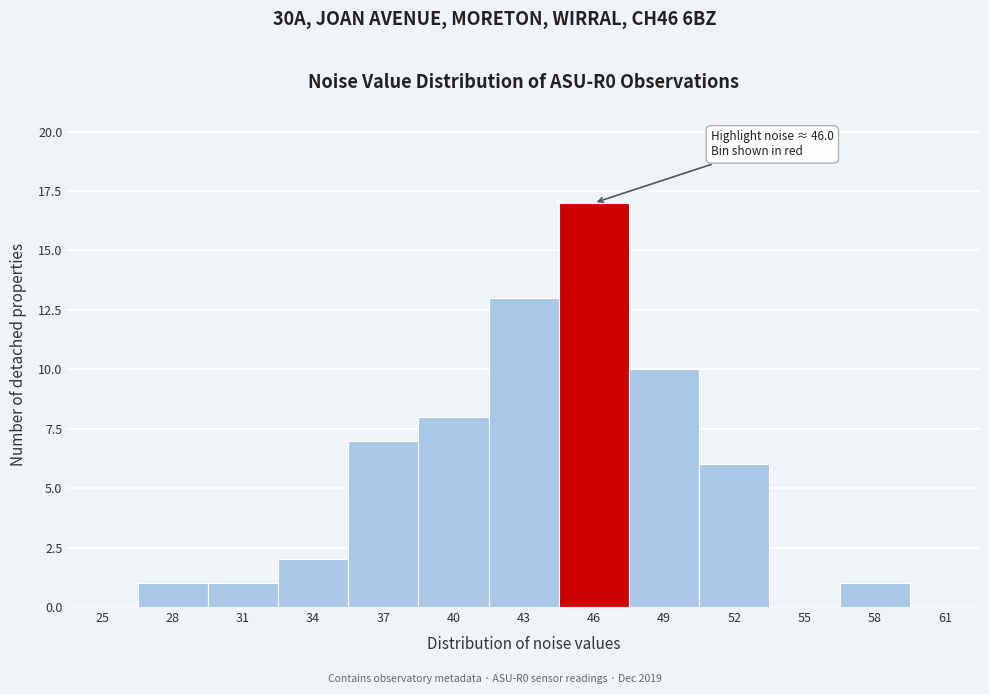

Reading right to left, extract all data points from this chart.

61=0	58=1	55=0	52=6	49=10	46=17	43=13	40=8	37=7	34=2	31=1	28=1	25=0